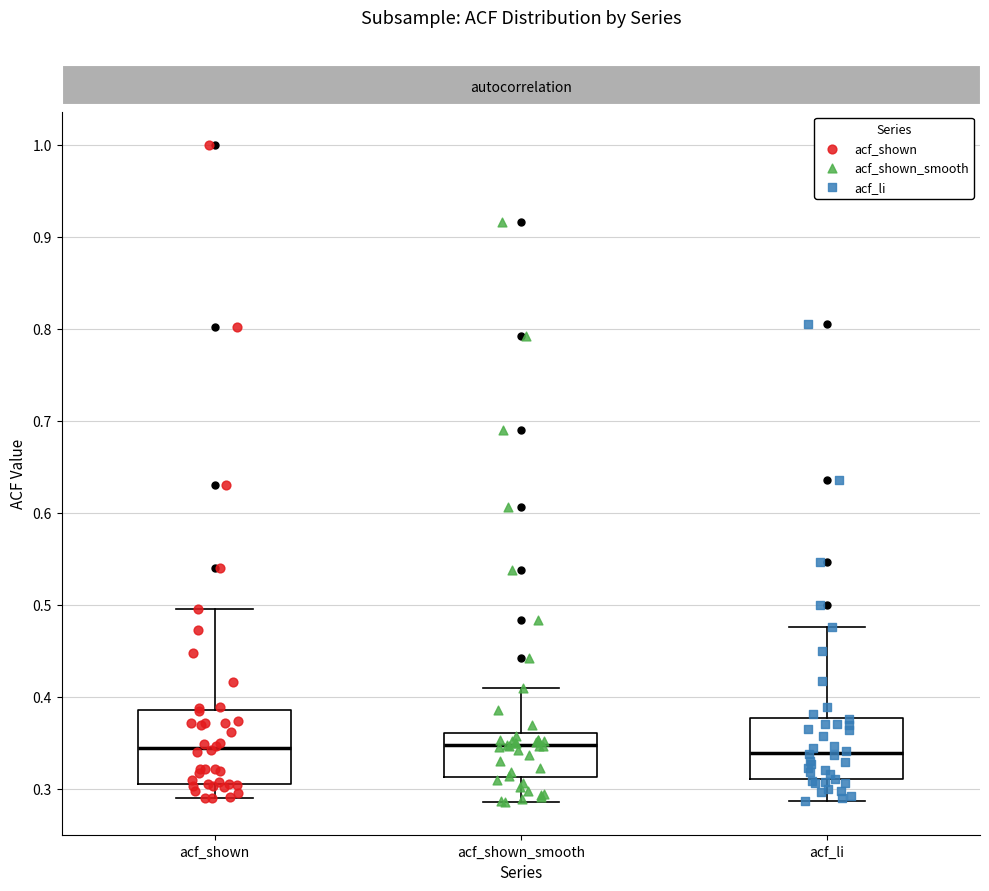

Reading left to right, read every box against the y-axis: the position of its median line, the range the box covers, and the ends of its whiskers. The values are not printed on the chart, so give them approximately, as read against the axis.

acf_shown: median 0.34, box 0.31 to 0.39, whiskers 0.29 to 0.50
acf_shown_smooth: median 0.35, box 0.31 to 0.36, whiskers 0.29 to 0.41
acf_li: median 0.34, box 0.31 to 0.38, whiskers 0.29 to 0.48